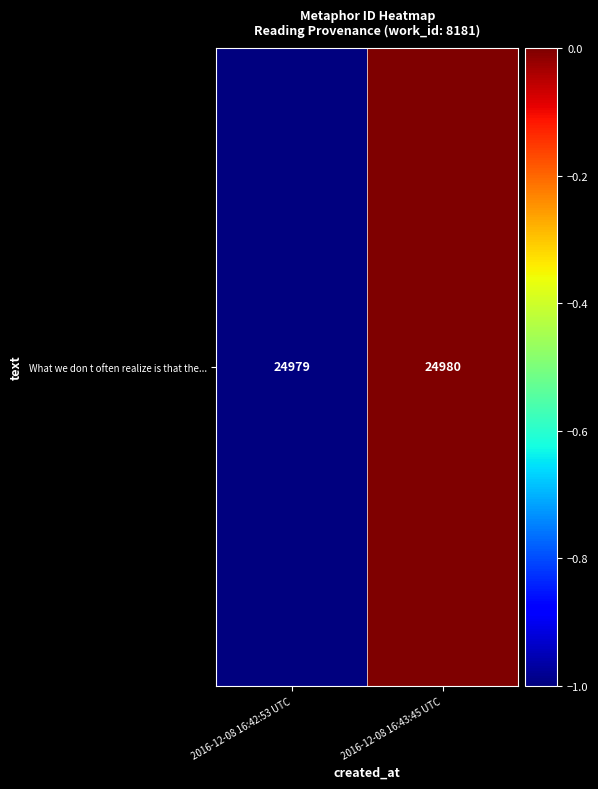

Approximately how many times larger is the value at 2016-12-08 16:42:53 UTC compared to 2016-12-08 16:43:45 UTC?

1.0